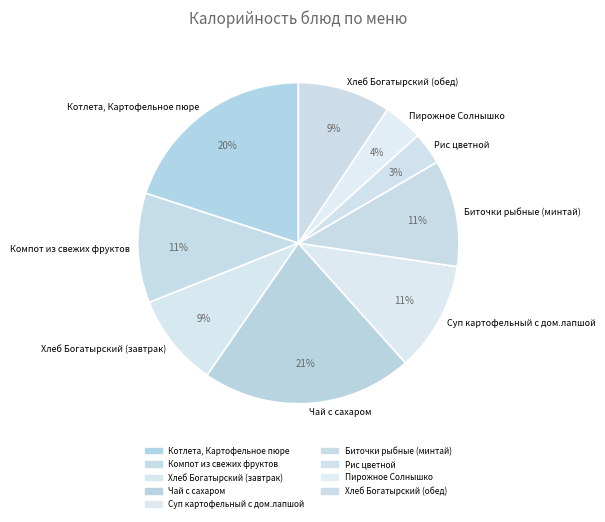

Combined, do Компот из свежих фруктов and Хлеб Богатырский (завтрак) account for over 50%?

No